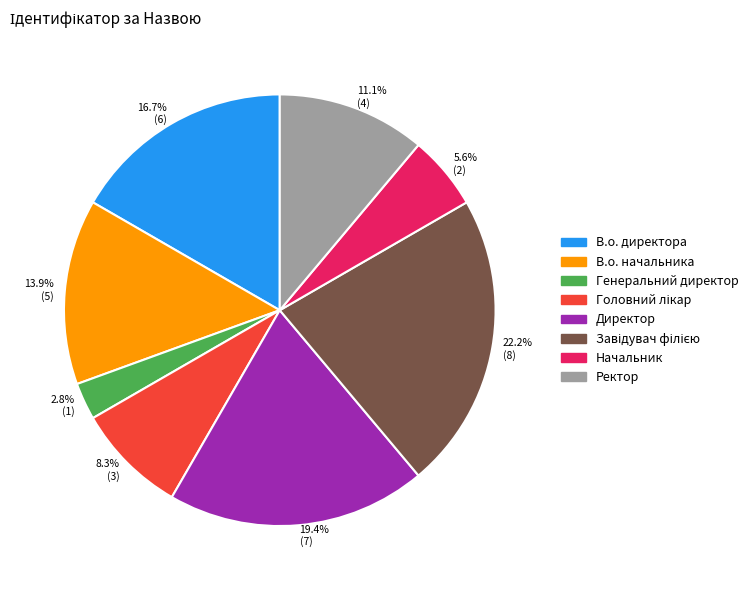

What percentage is NOT represented by Директор?

80.6%